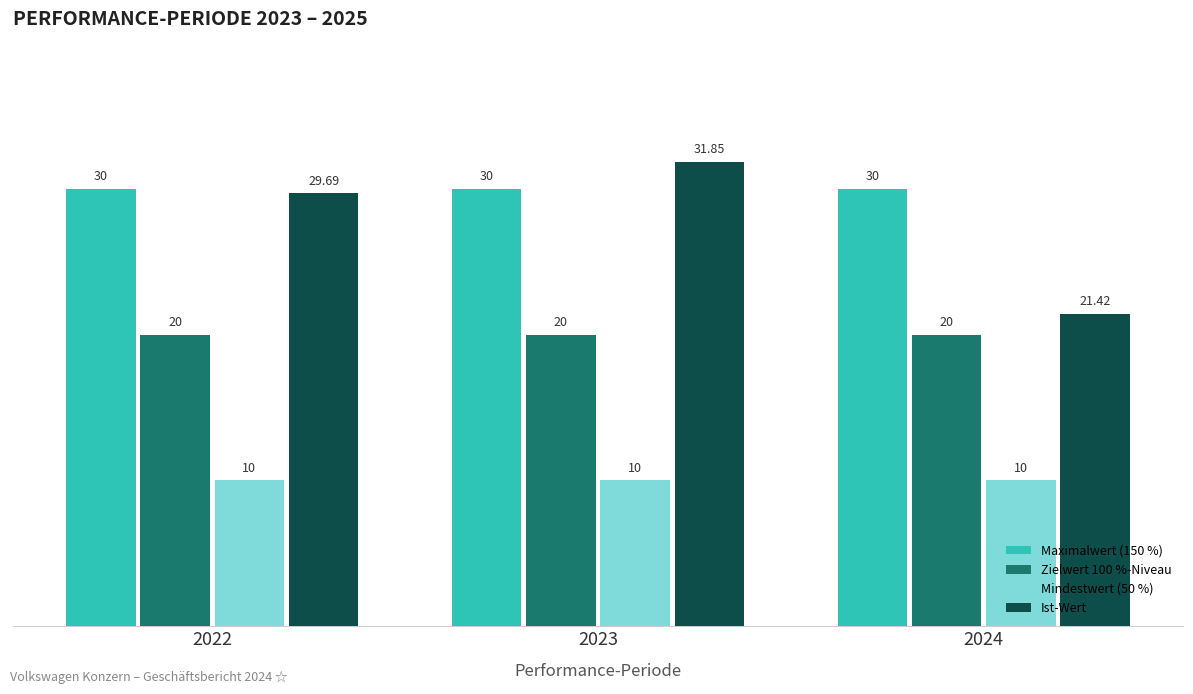

Which series has the largest total across all categories?

Maximalwert (150 %)